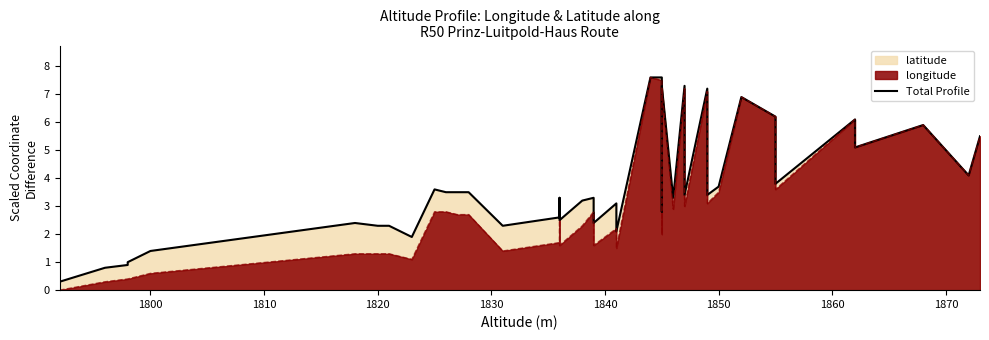

How many values exceed 3?

25